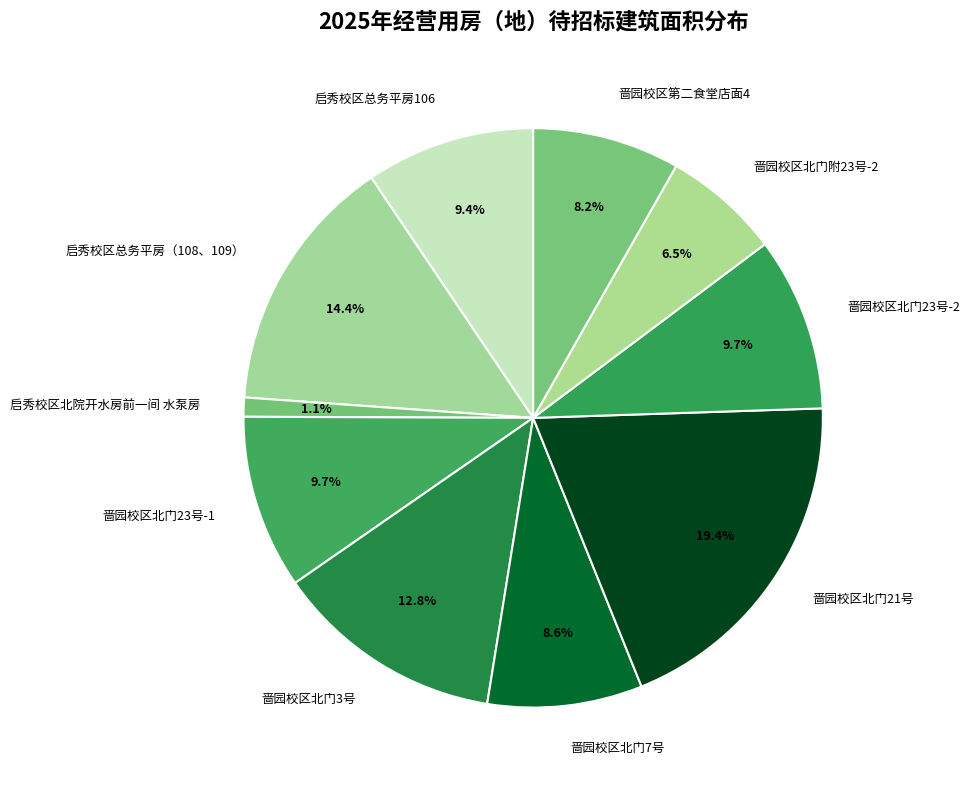

What is the smallest slice in the pie chart?

启秀校区北院开水房前一间 水泵房